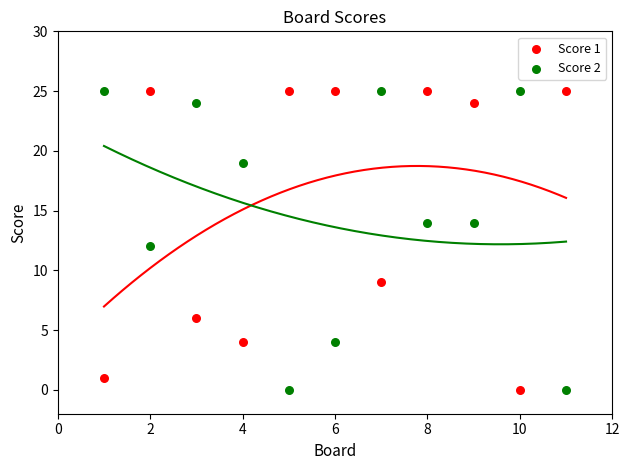

Across all data points, what is the range of X values (max minus min)?

10